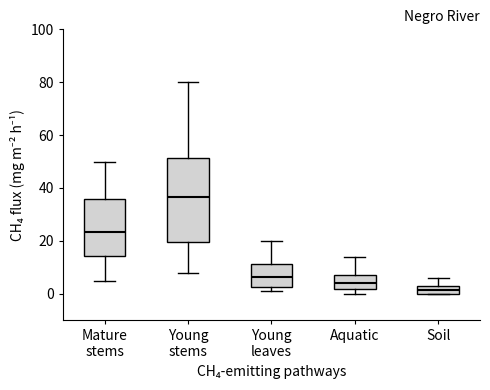

Reading left to right, read every box against the y-axis: the position of its median line, the range the box covers, and the ends of its whiskers. The values are not printed on the chart, so give them approximately, as read against the axis.

Mature stems: median 24, box 14 to 36, whiskers 6 to 50
Young stems: median 36, box 20 to 52, whiskers 8 to 80
Young leaves: median 6, box 2 to 12, whiskers 2 (just below the box's lower edge) to 20
Aquatic: median 4, box 2 to 8, whiskers 0 to 14
Soil: median 2, box 0 to 4, whiskers 0 to 6